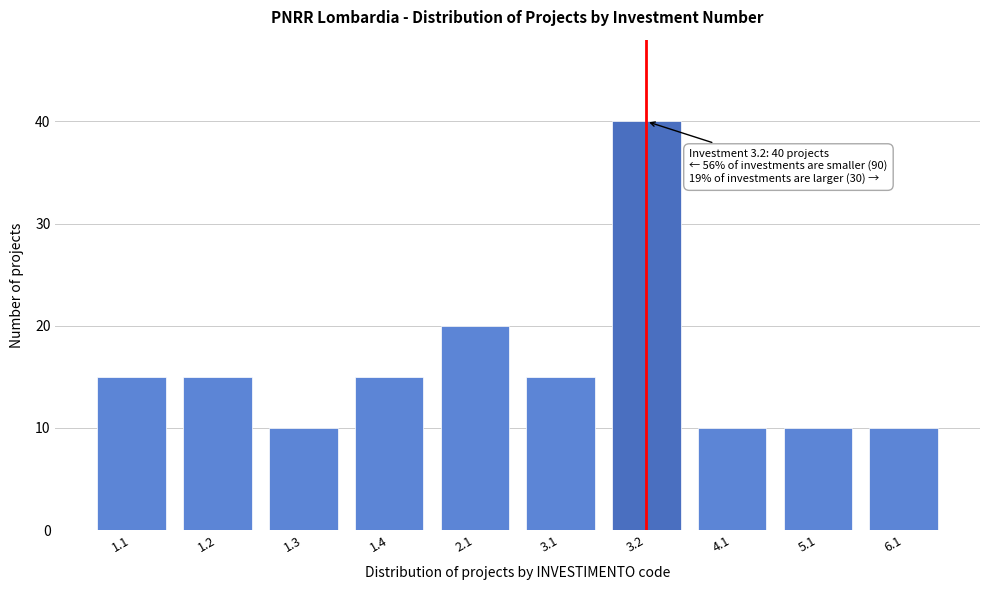

Reading left to right, transcribe all the data shown in this chart.

15	15	10	15	20	15	40	10	10	10